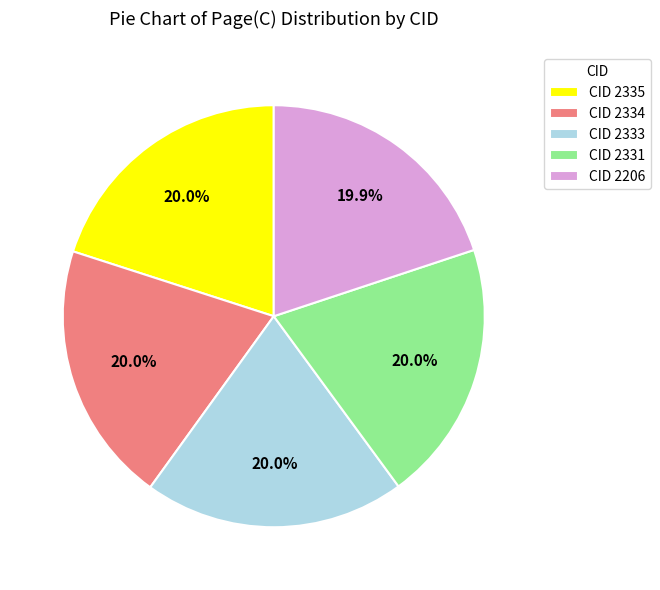

What is the ratio of the value at CID 2335 to the value at CID 2333?

1.0